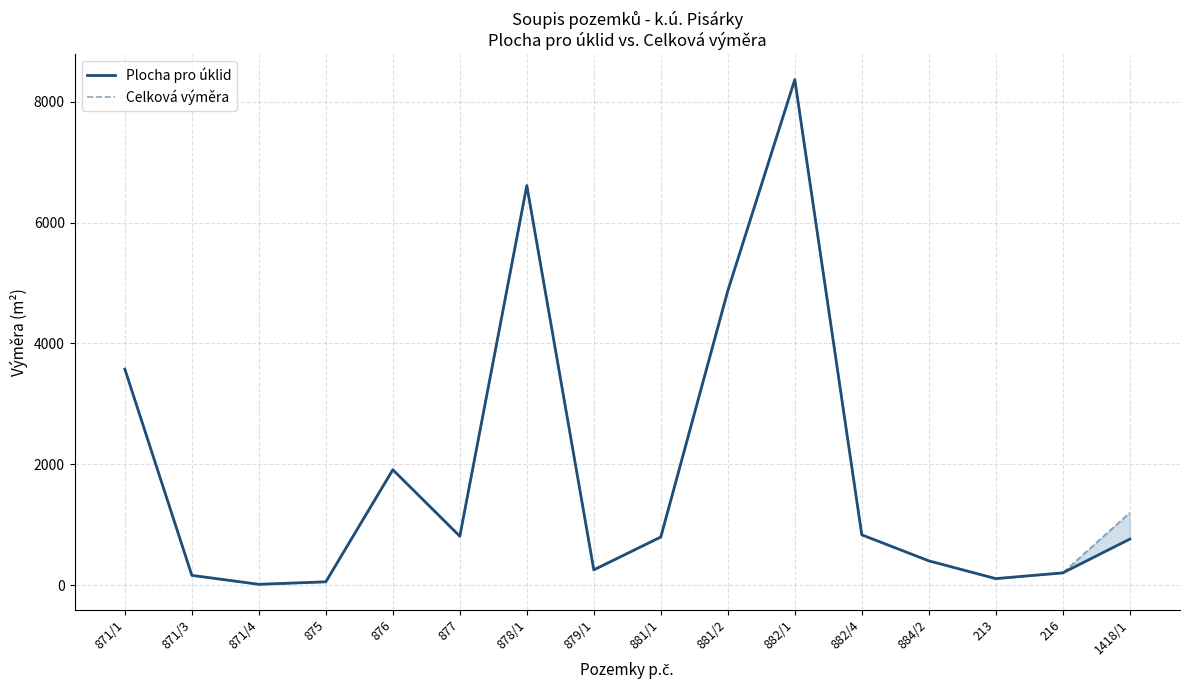

What is the average value of the Plocha pro úklid series?

1862